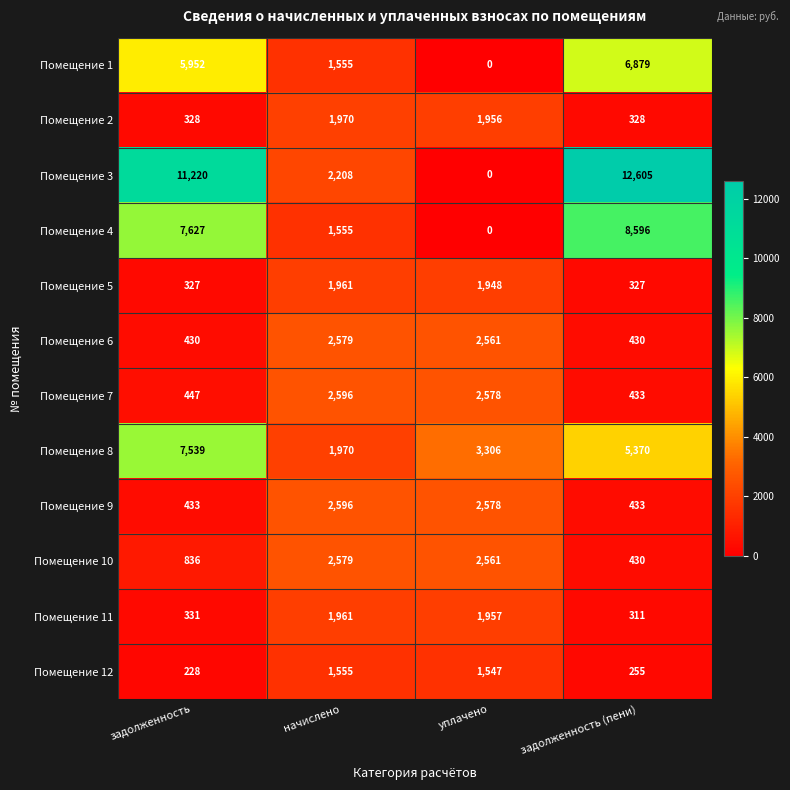

At which category is the sum across all series the highest?

задолженность (пени)